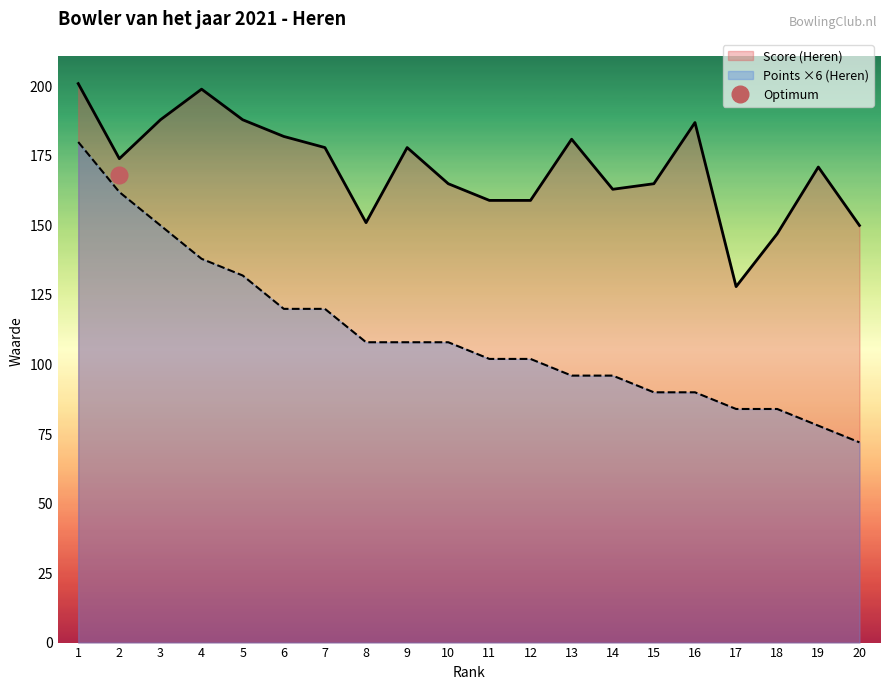

What is the difference between the Score (Heren) values at 18 and 4?

52